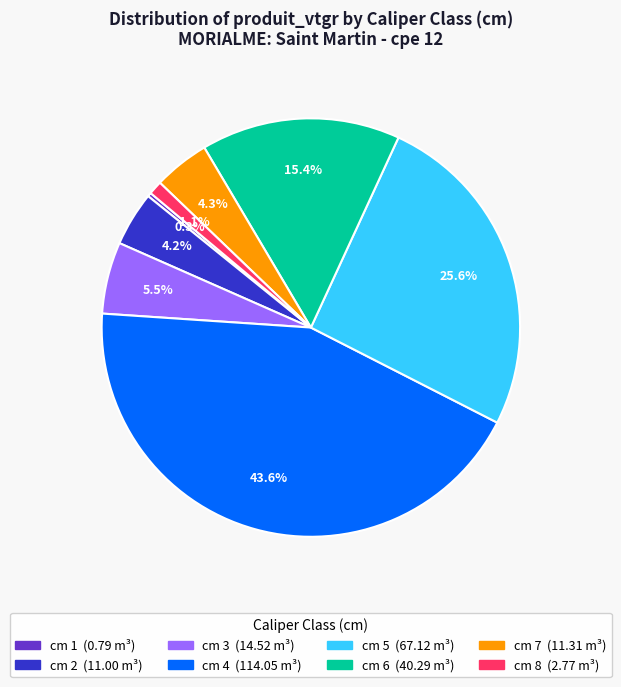

Does any single category account for the majority?

No